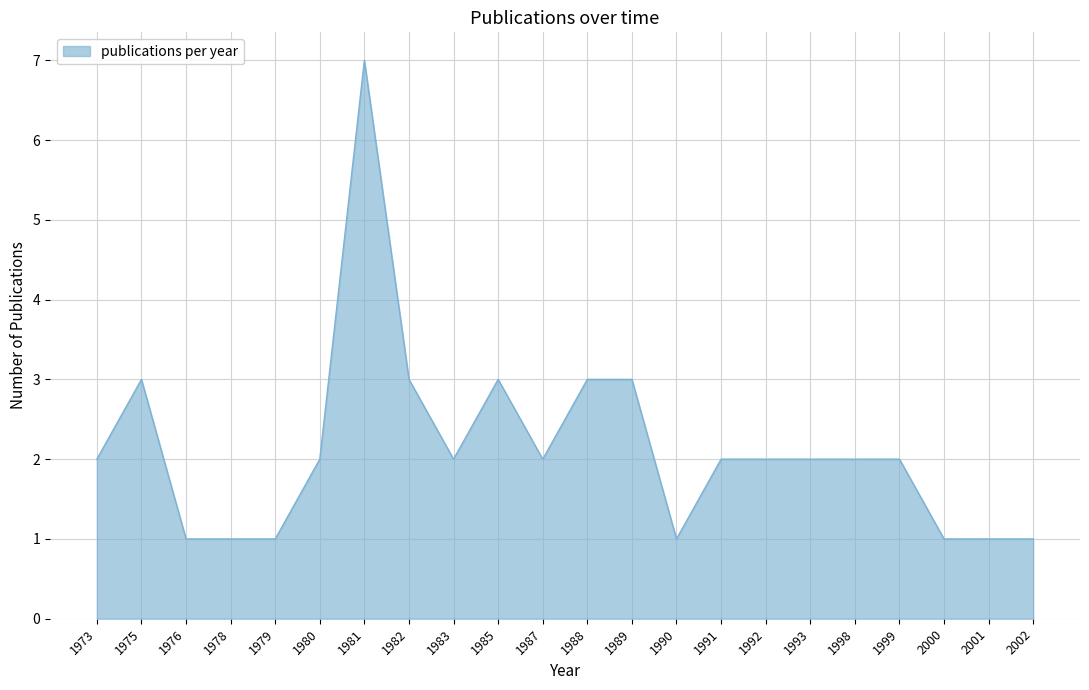

Reading left to right, extract all data points from this chart.

1973=2	1975=3	1976=1	1978=1	1979=1	1980=2	1981=7	1982=3	1983=2	1985=3	1987=2	1988=3	1989=3	1990=1	1991=2	1992=2	1993=2	1998=2	1999=2	2000=1	2001=1	2002=1